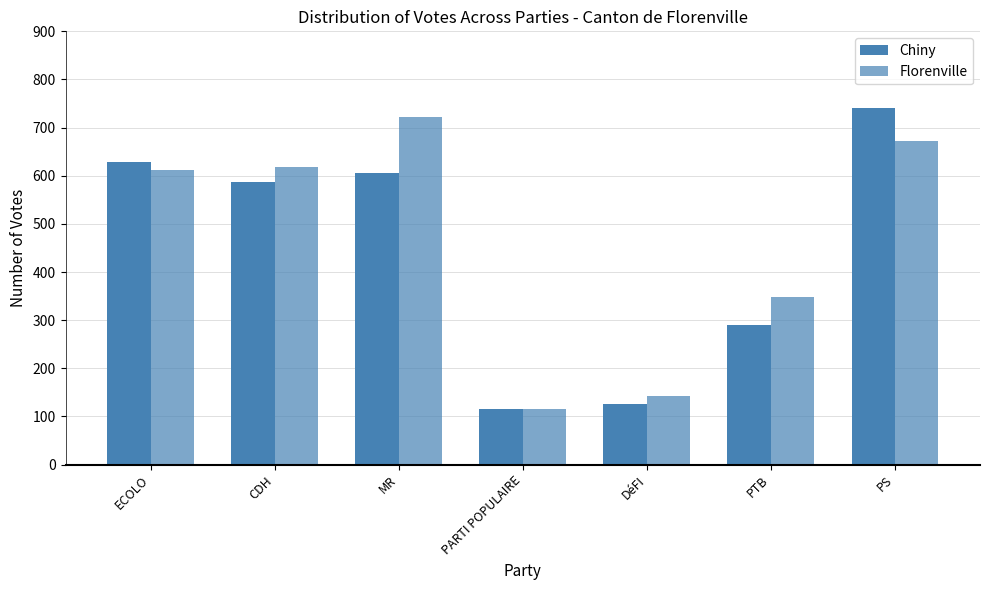

What is the approximate value of Chiny at PTB, to the nearest 10?

290